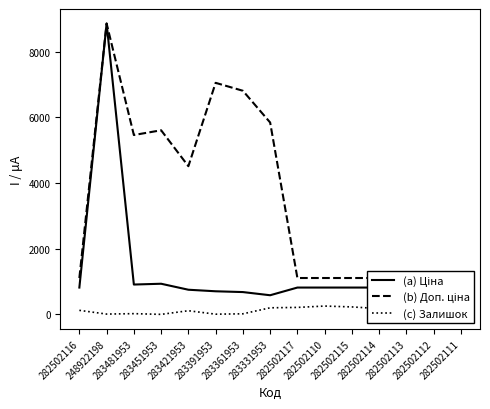

Reading left to right, what are all the values shown in this chart?

(a) Ціна: 818.5	8856.7	910.4	934.5	752.2	705.1	681.0	584.4	818.5	818.5	818.5	818.5	818.5	818.5	818.5
(b) Доп. ціна: 1109.2	8856.7	5462.3	5607.2	4513.3	7051.3	6809.8	5843.9	1109.2	1109.2	1109.2	1109.2	1109.2	1109.2	1109.2
(c) Залишок: 125.0	11.0	24.0	2.0	113.0	8.0	19.0	202.0	214.0	255.0	229.0	178.0	158.0	46.0	450.0